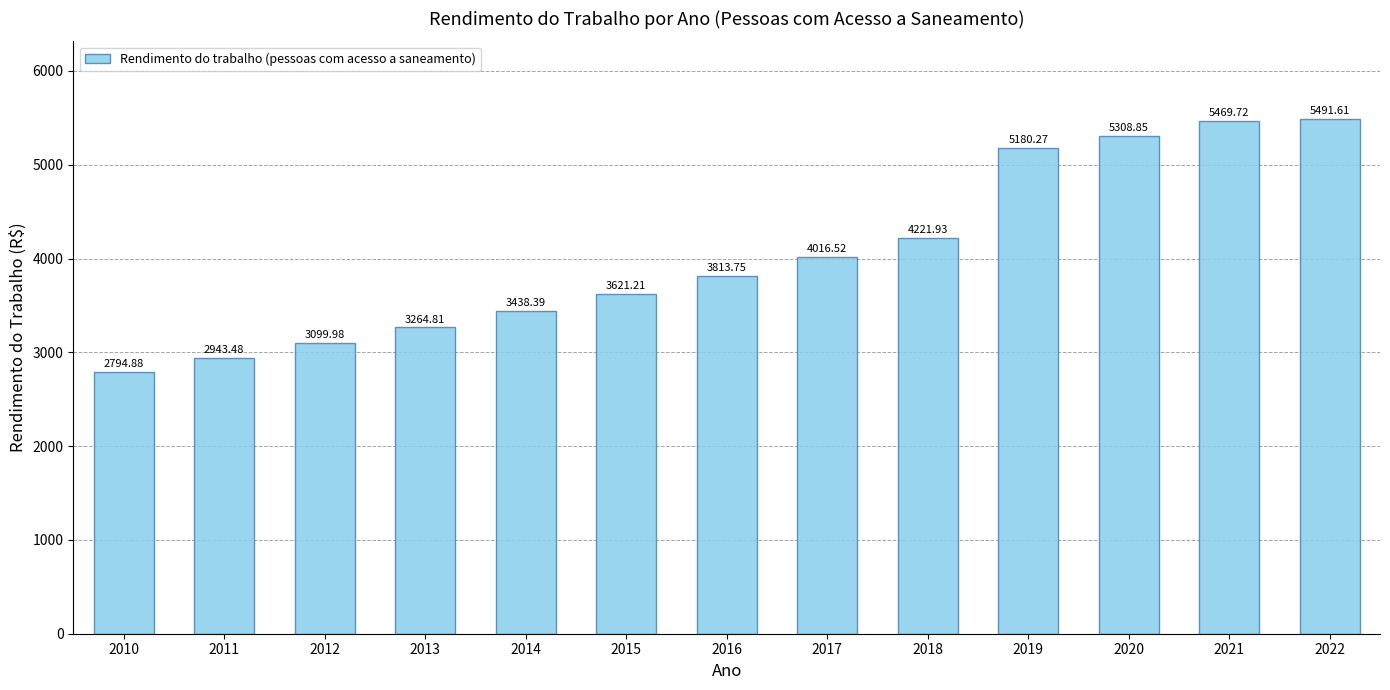

How many data points are less than 3813?

6